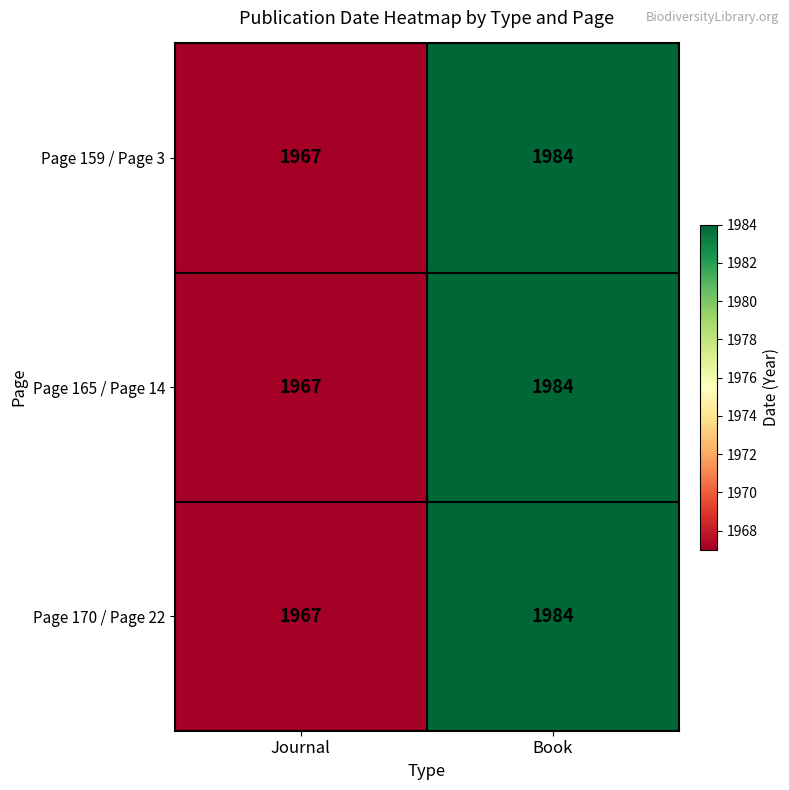

Reading left to right, transcribe all the data shown in this chart.

Page 159 / Page 3: Journal=1967	Book=1984
Page 165 / Page 14: Journal=1967	Book=1984
Page 170 / Page 22: Journal=1967	Book=1984